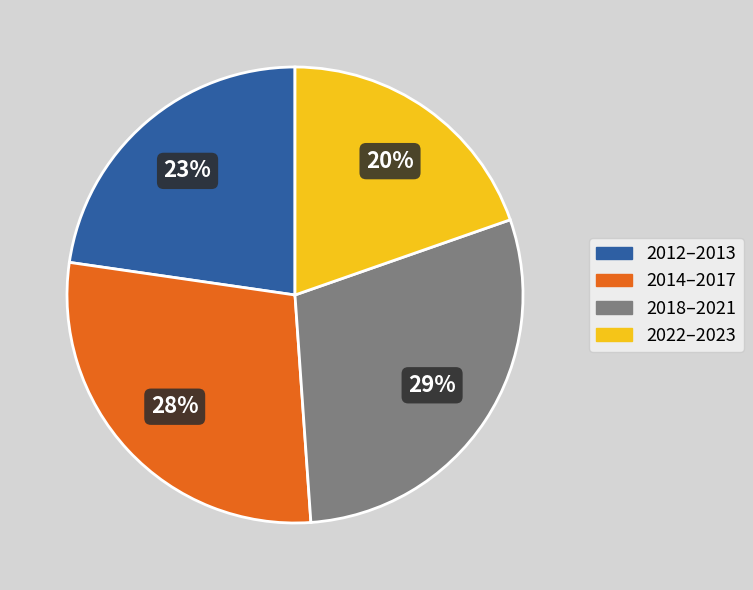

Rank the categories by value from highest to lowest.

2018–2021, 2014–2017, 2012–2013, 2022–2023